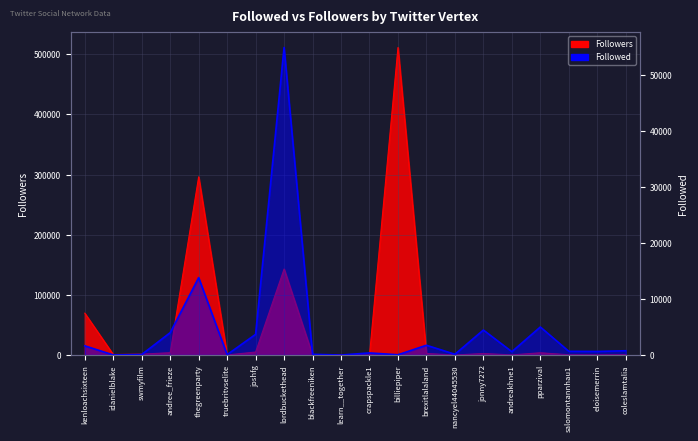

At which category does Followers reach its first local valley?

idanielblake